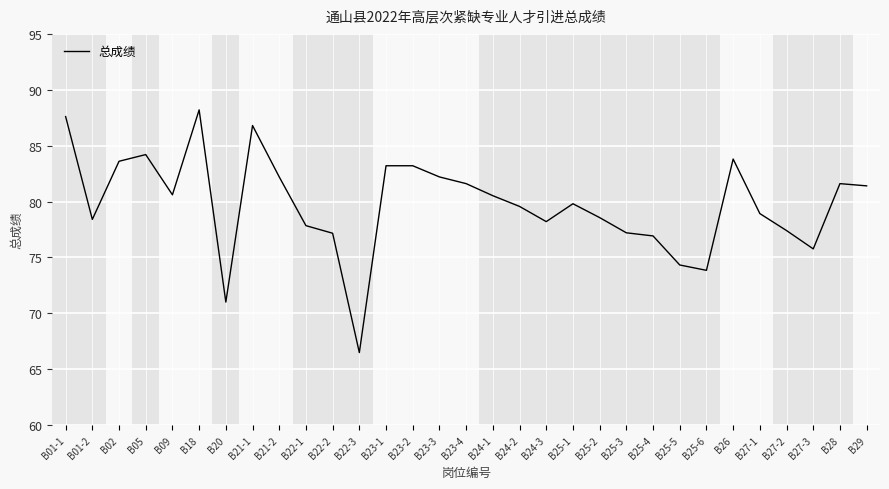

True or false: the data has more than 1 interior local peaks.

True